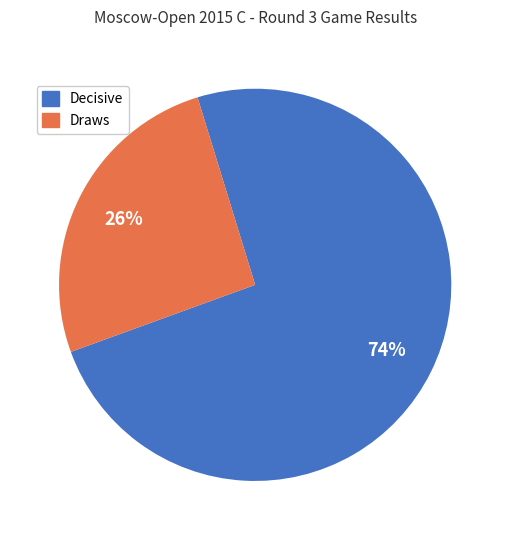

How many slices are in this pie chart?

2